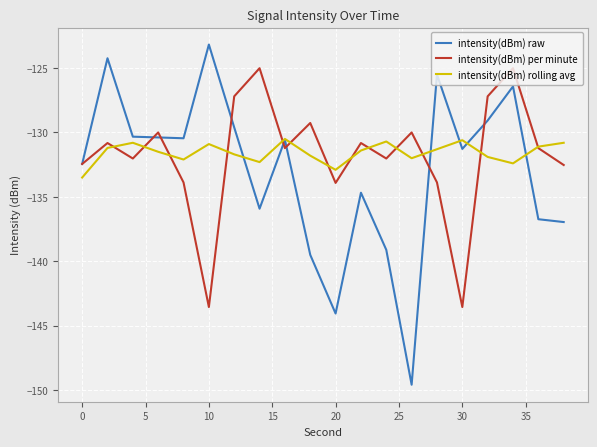

What is the maximum value shown in the chart?

-123.2